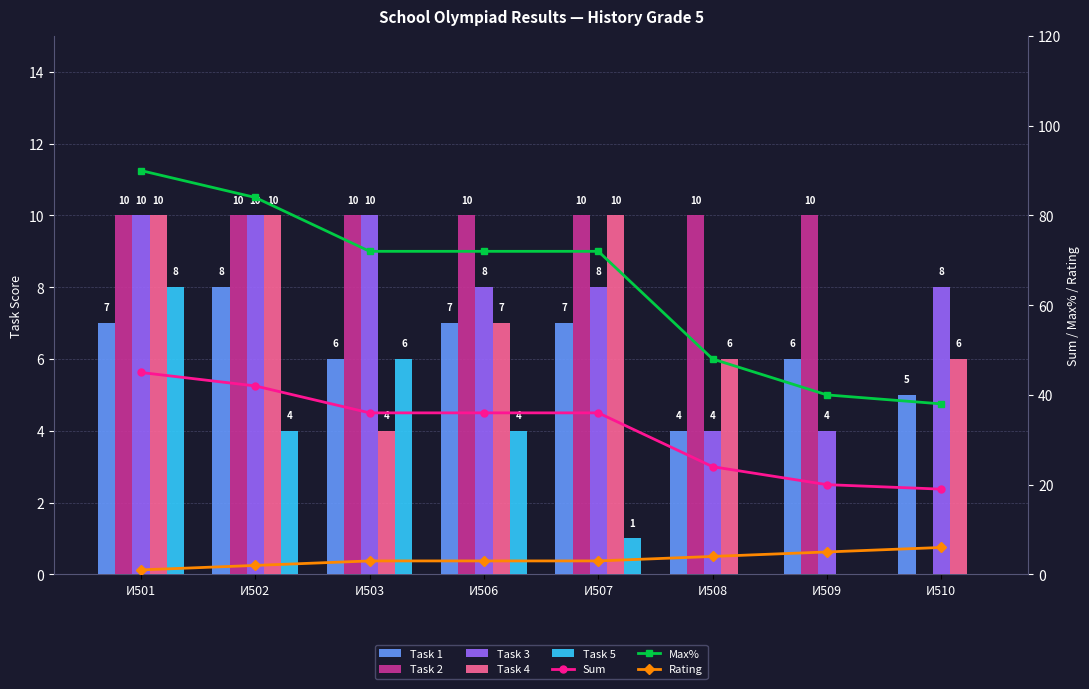

What is the value of the Task 1 bar at the 2nd from the left?

8